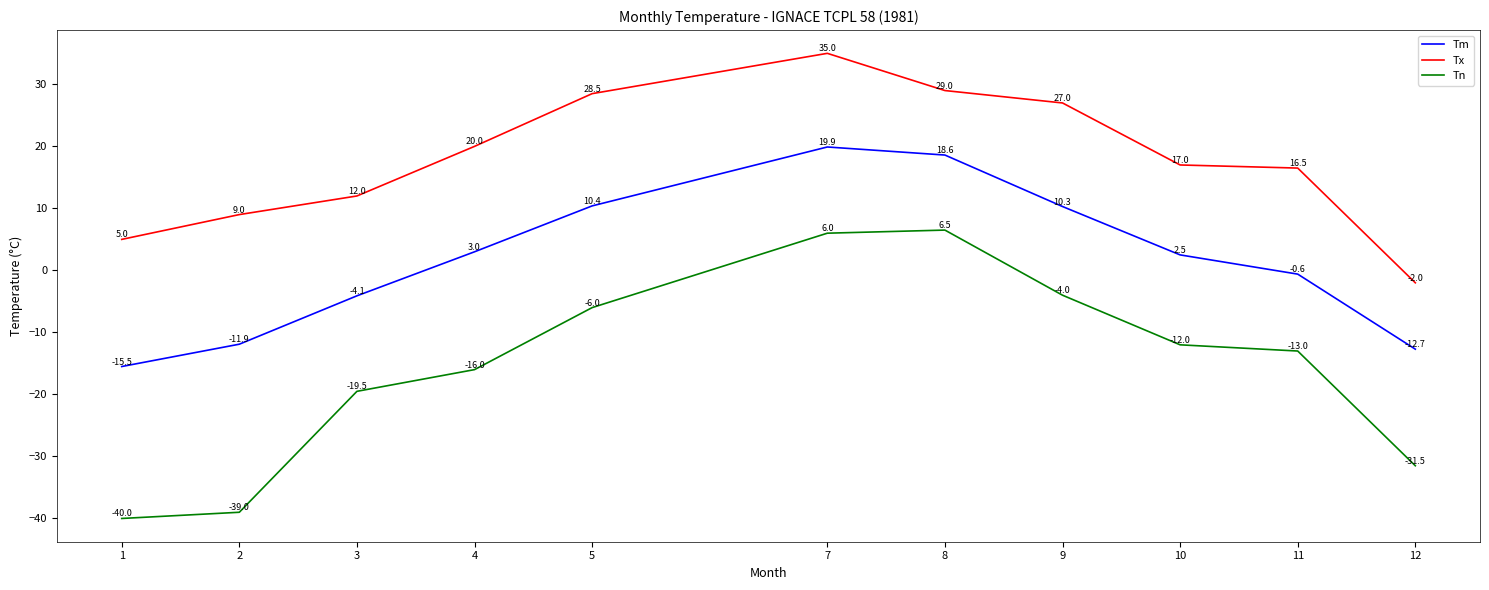

How many values in Tx are above zero?

10